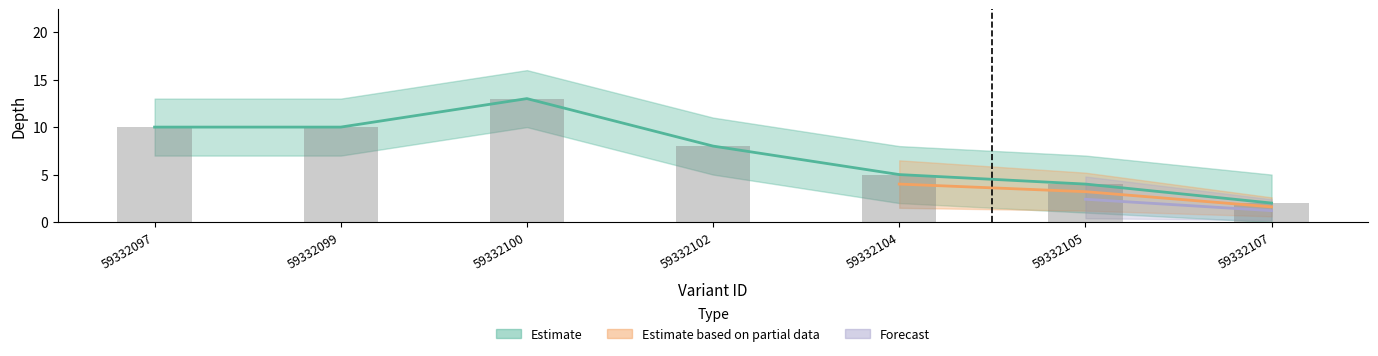

Reading left to right, extract all data points from this chart.

depth: 59332097=10	59332099=10	59332100=13	59332102=8	59332104=5	59332105=4	59332107=2
depth_upper: 59332097=10	59332099=10	59332100=13	59332102=8	59332104=5	59332105=4	59332107=2